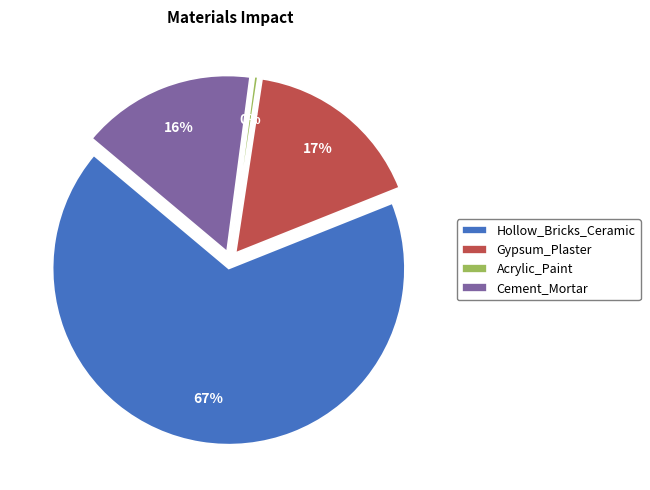

Which slice is the largest?

Hollow_Bricks_Ceramic